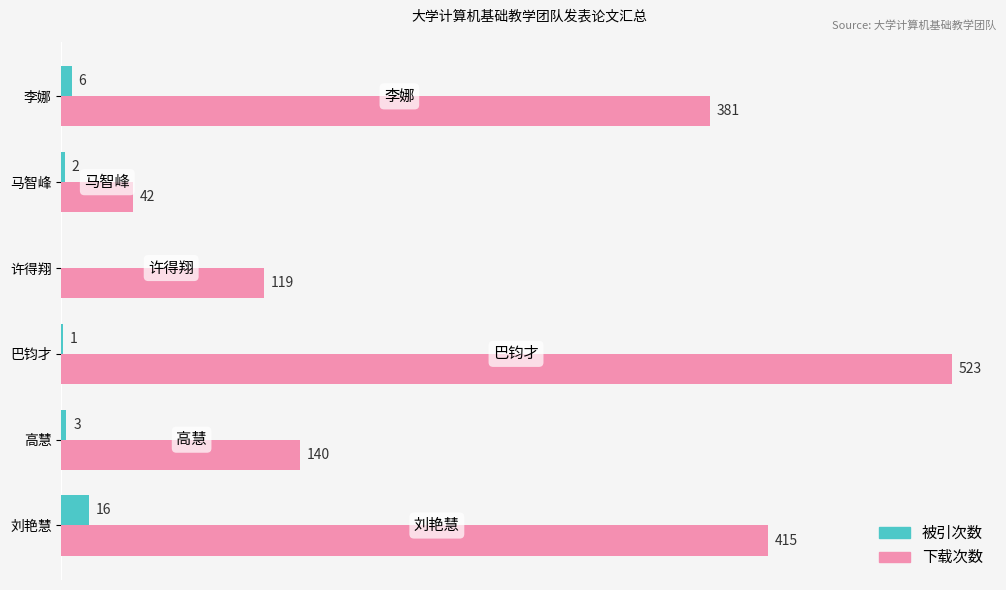

Where is 下载次数 nearest to the value 282?

李娜